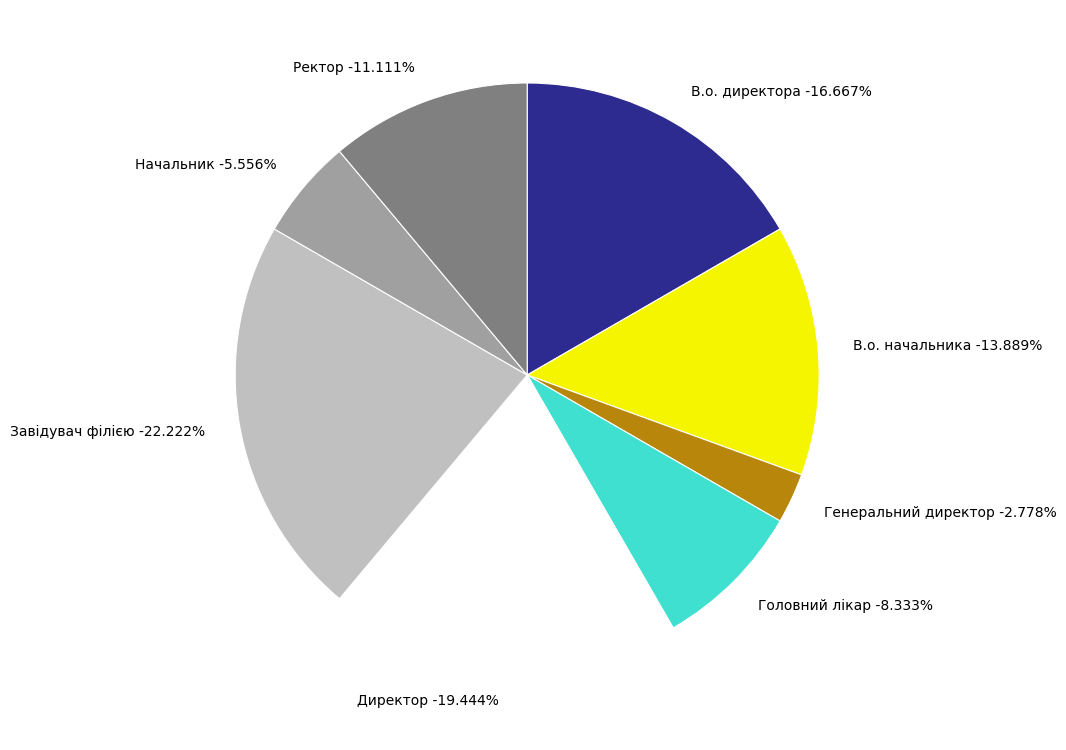

The В.о. начальника slice represents 24% of the pie. True or false?

False